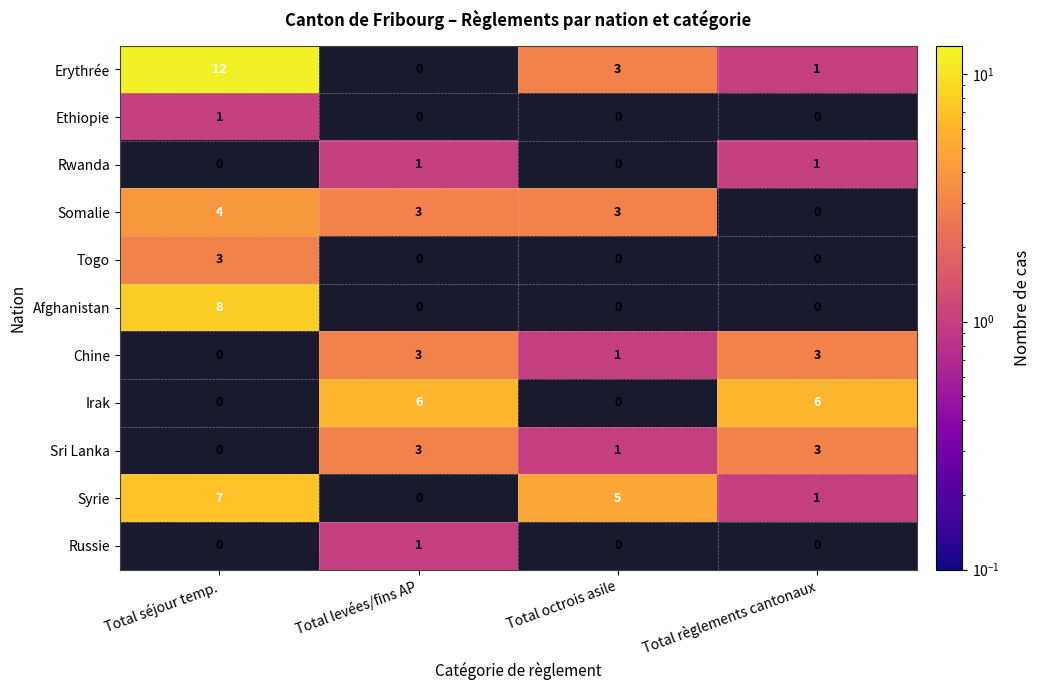

Is it true that Russie equals 0 at Total levées/fins AP?

False